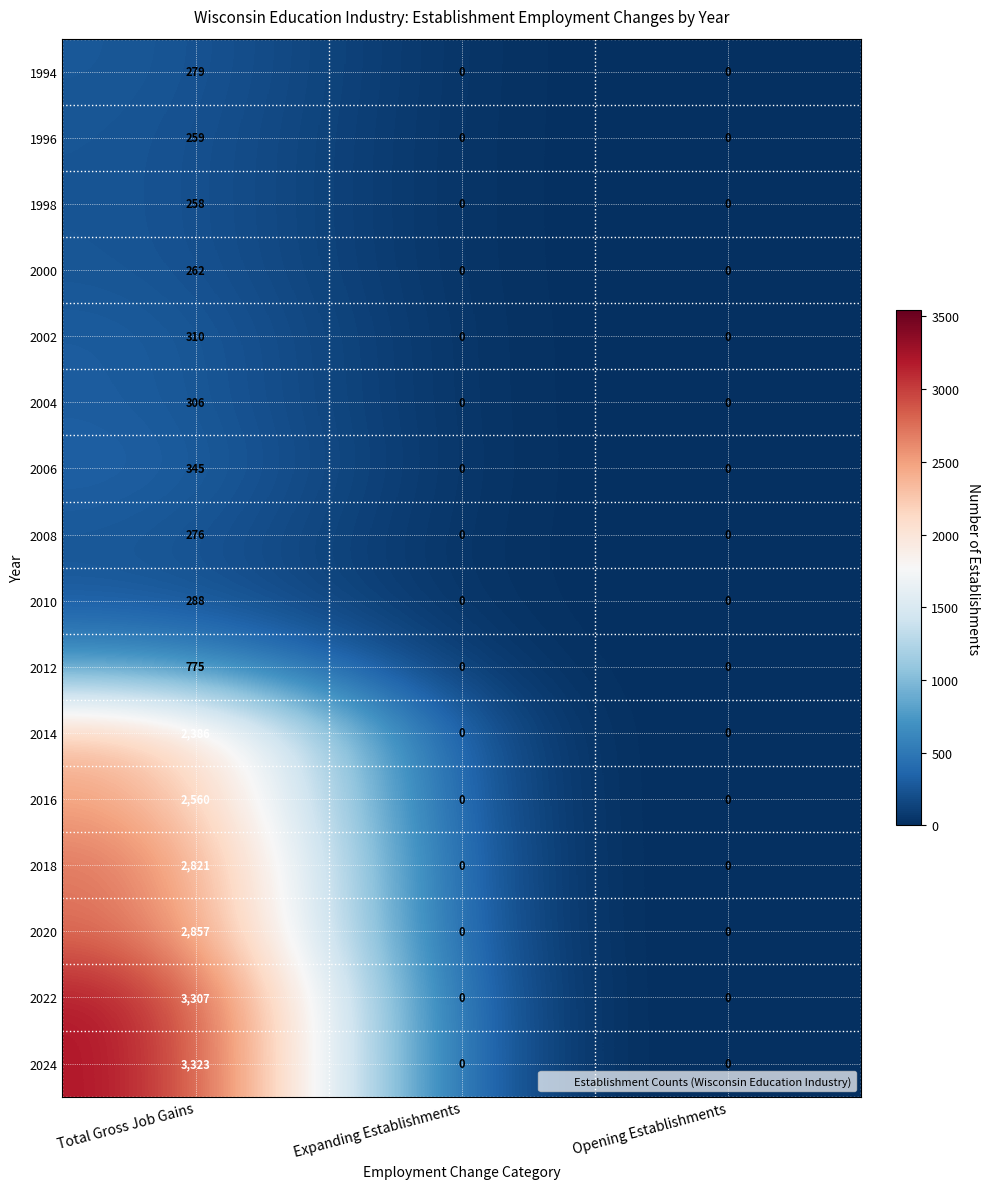

What is the maximum value shown in the chart?

3323